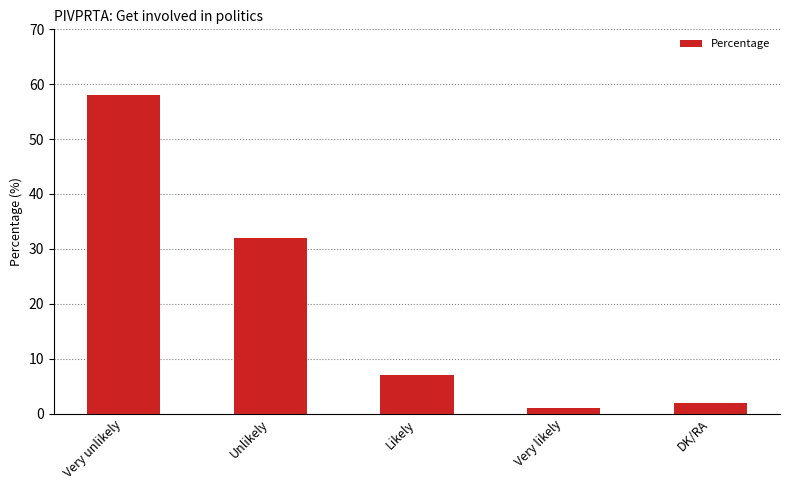

Is it true that the value at Unlikely is 32?

True